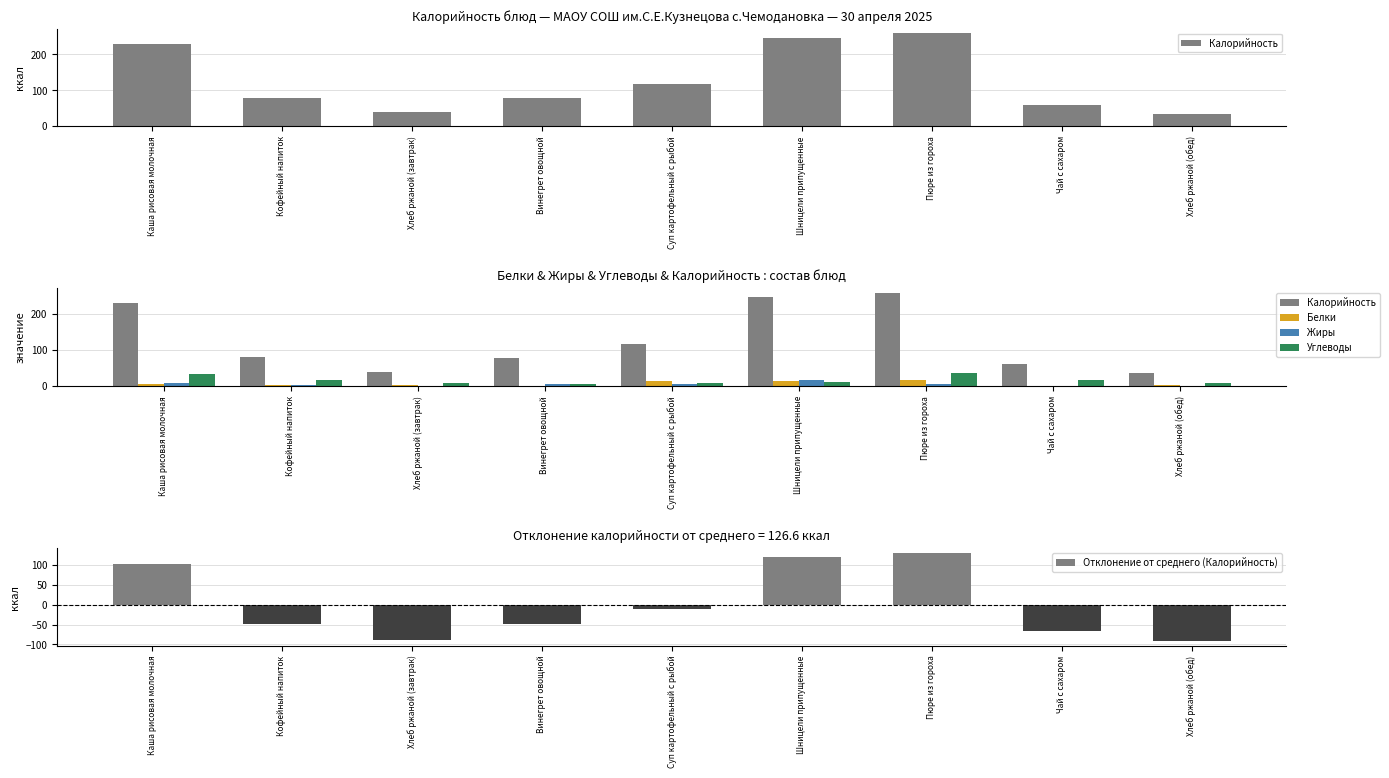

Does the chart contain any negative values?

Yes